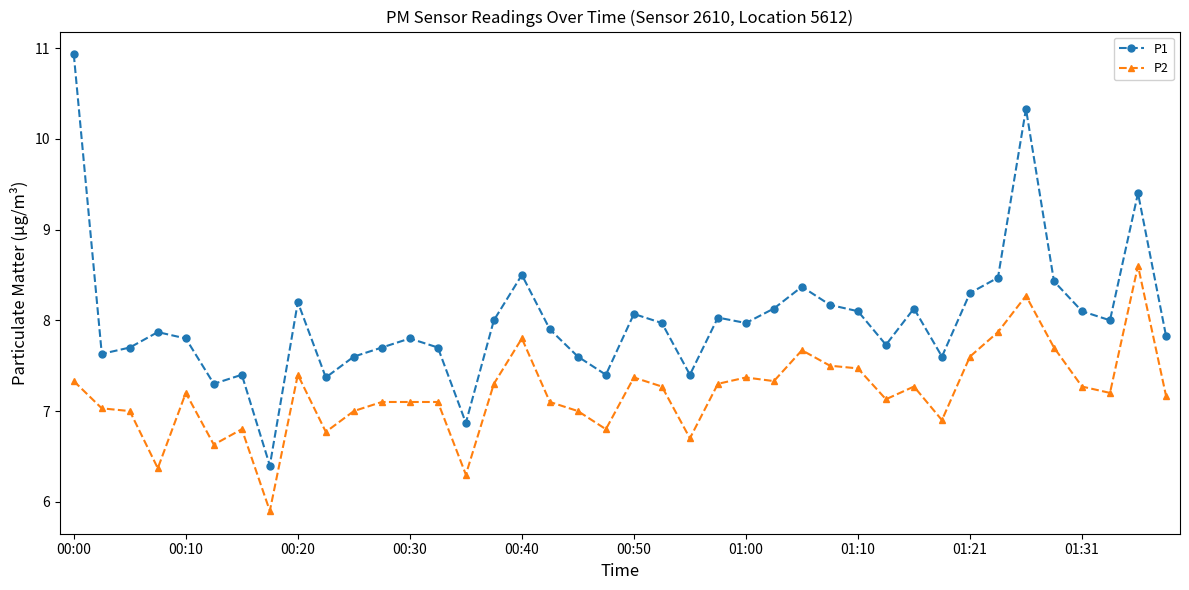

True or false: P1 and P2 cross at least once.

False